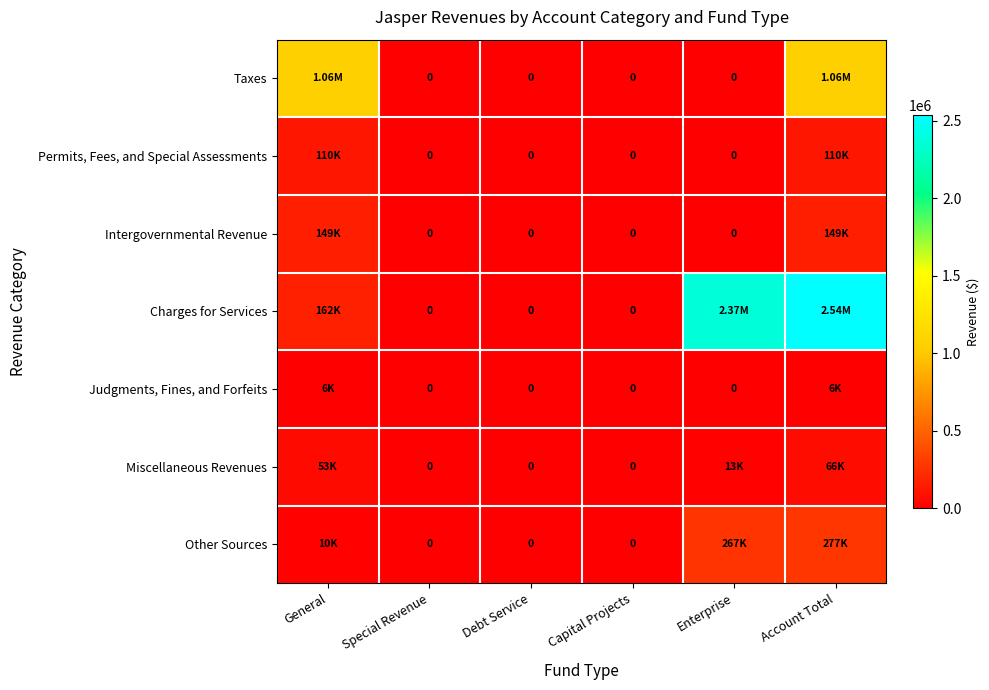

At how many categories does at least one series exceed 368105?

3